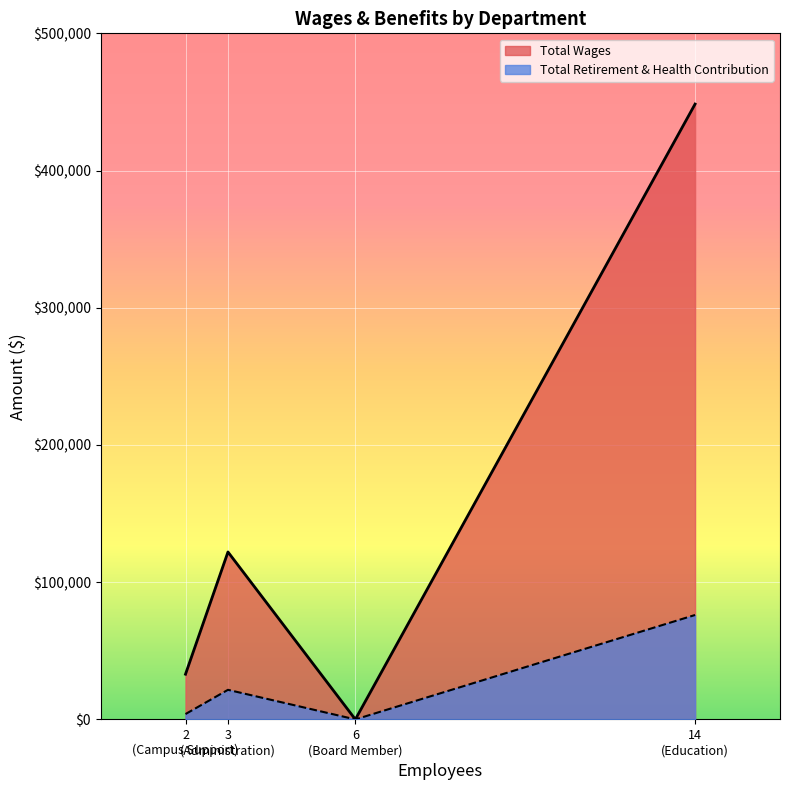

Which category has the lowest value in the Total Wages series?

6
(Board Member)